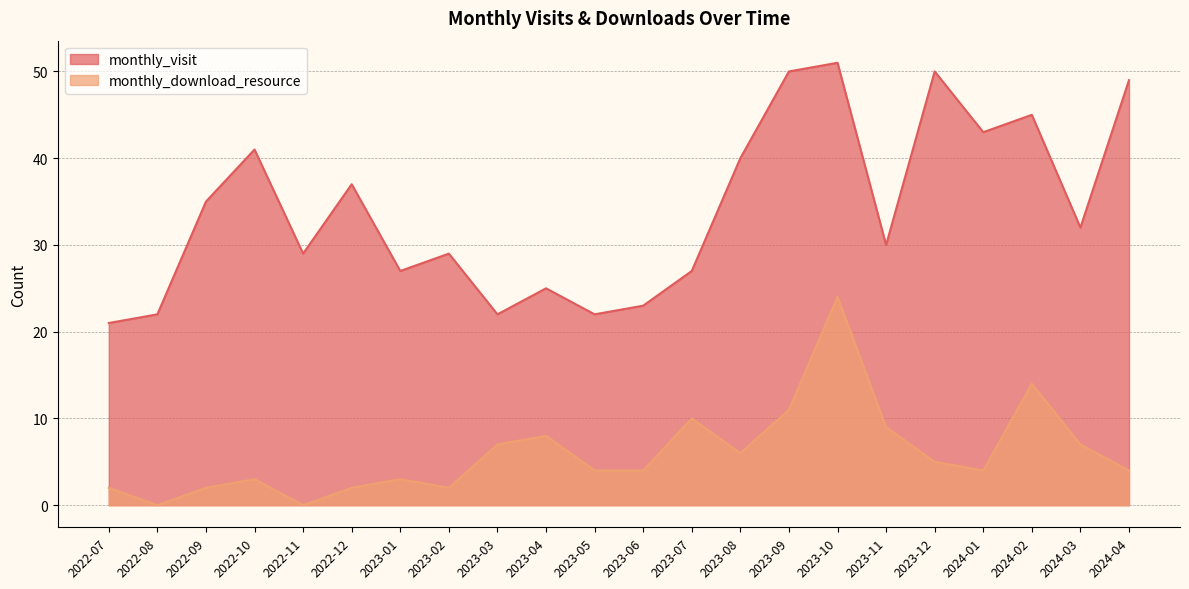

True or false: monthly_download_resource has a value of 2 at 2023-05.

False